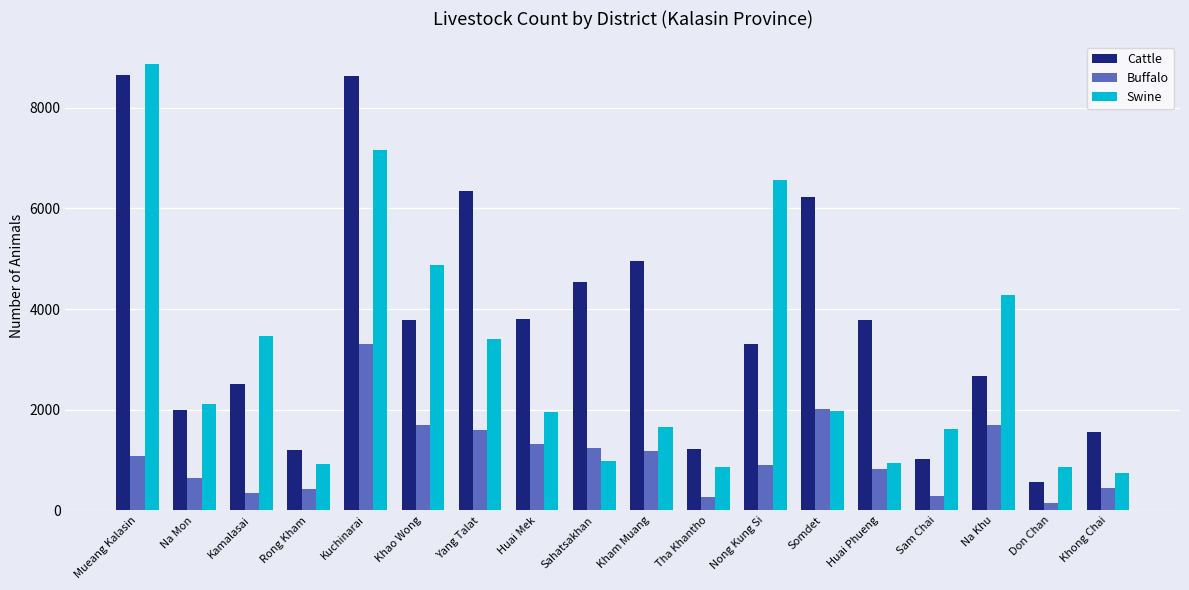

List the series in order of their overall mean, highest first.

Cattle, Swine, Buffalo